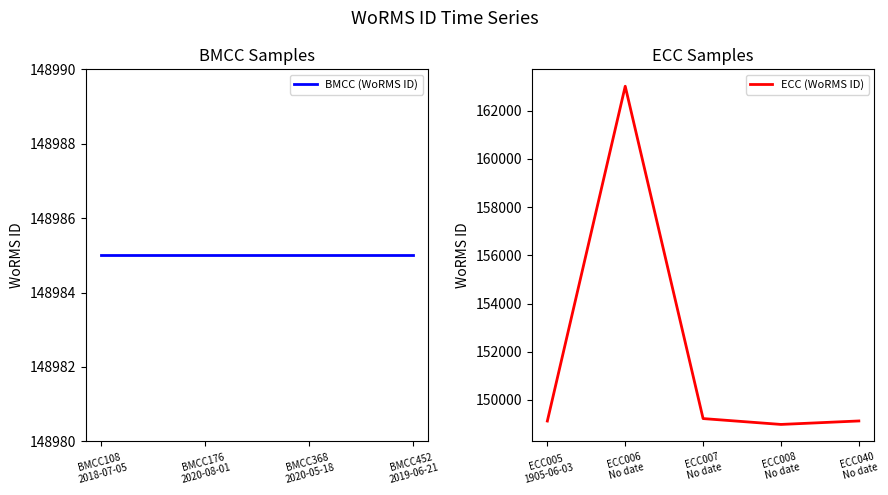

What is the highest value of the ECC (WoRMS ID) series?

163013